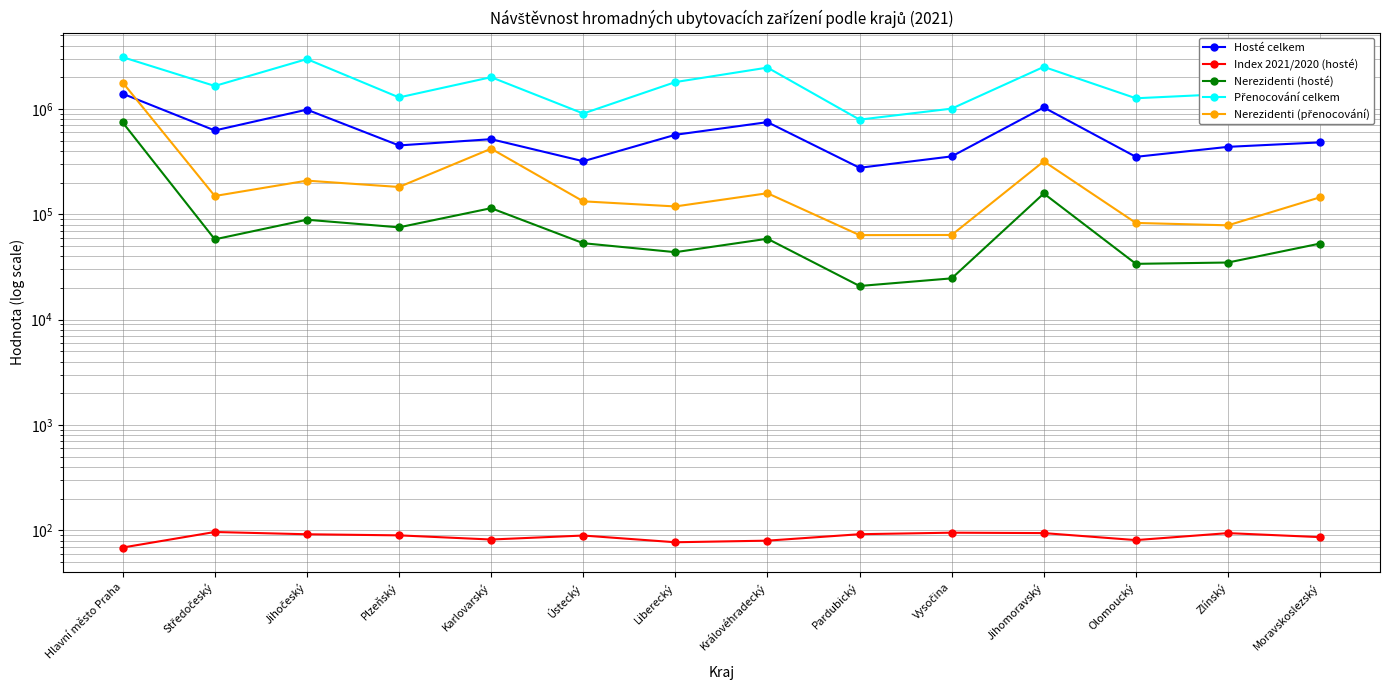

What is the approximate value of Přenocování celkem at Karlovarský?

2006901.0